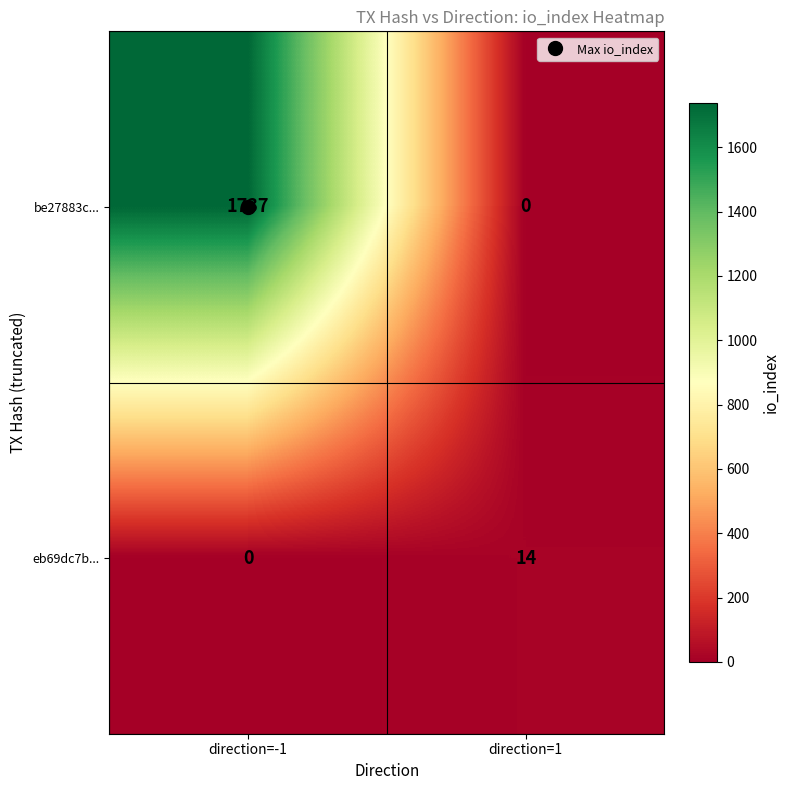

At which category is the sum across all series the highest?

direction=-1